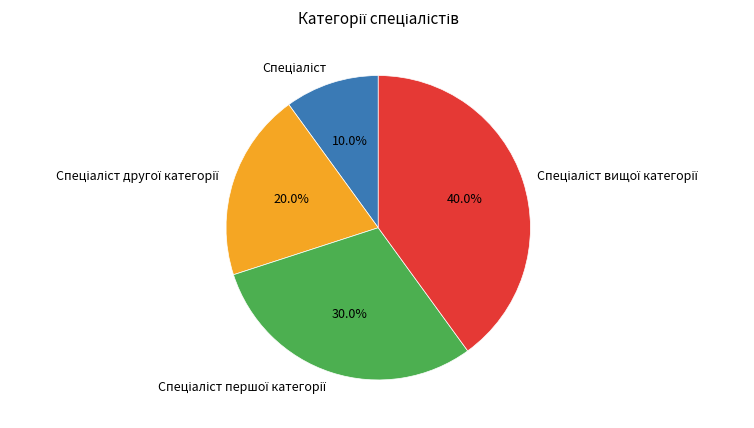

Is there any slice that represents more than half of the pie?

No